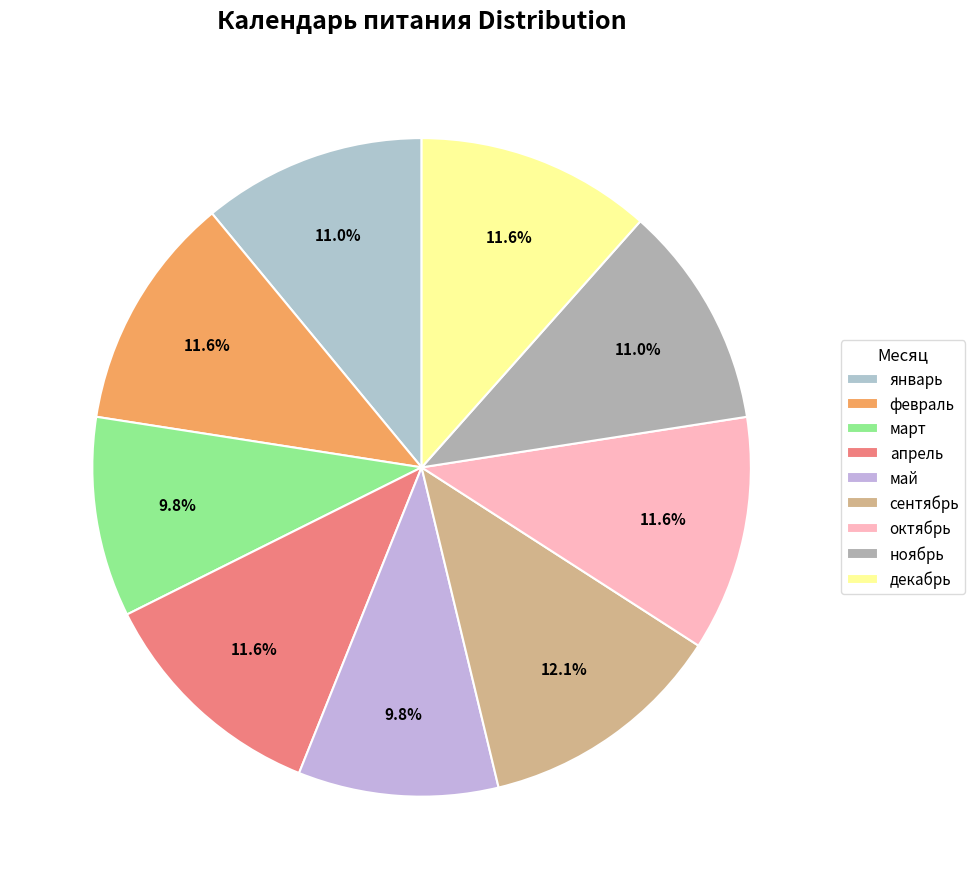

What percentage is the март slice, to the nearest percent?

10%